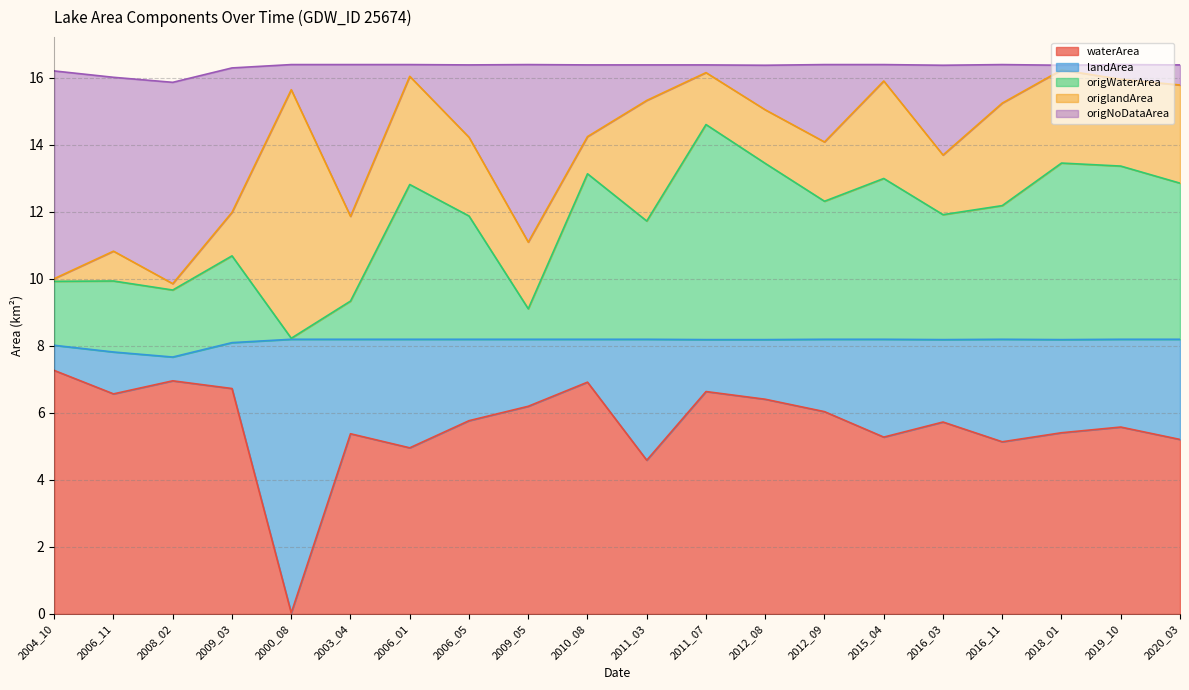

Read the waterArea value at 2016_11.

5.1